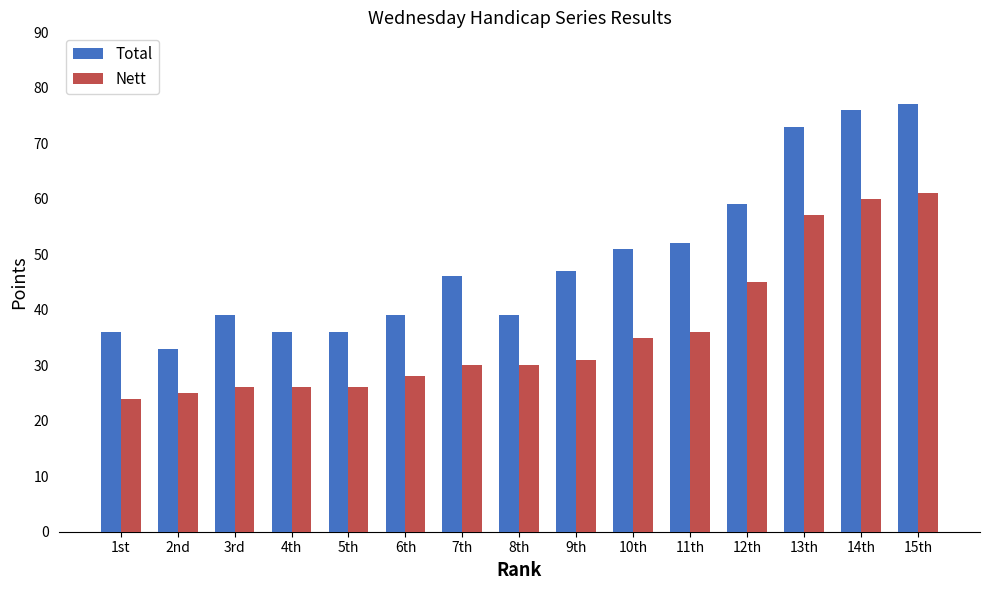

Count the number of data series in this chart.

2